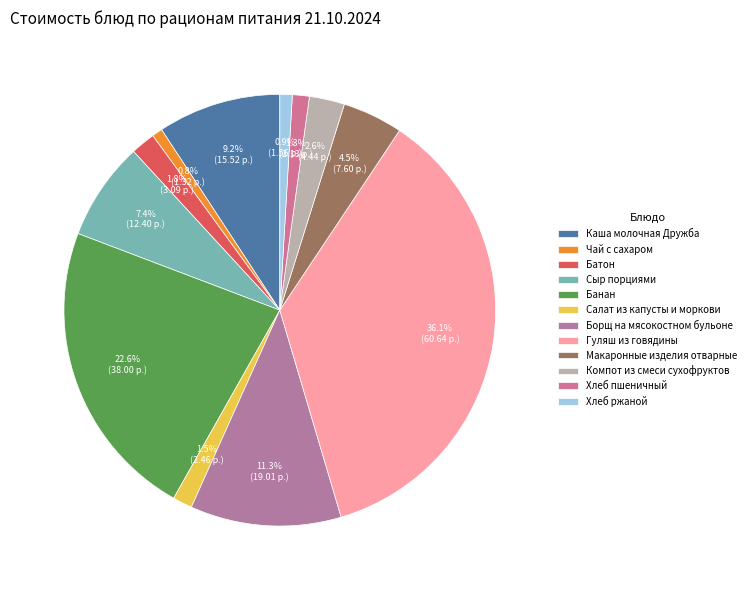

Count the number of slices in the pie.

12